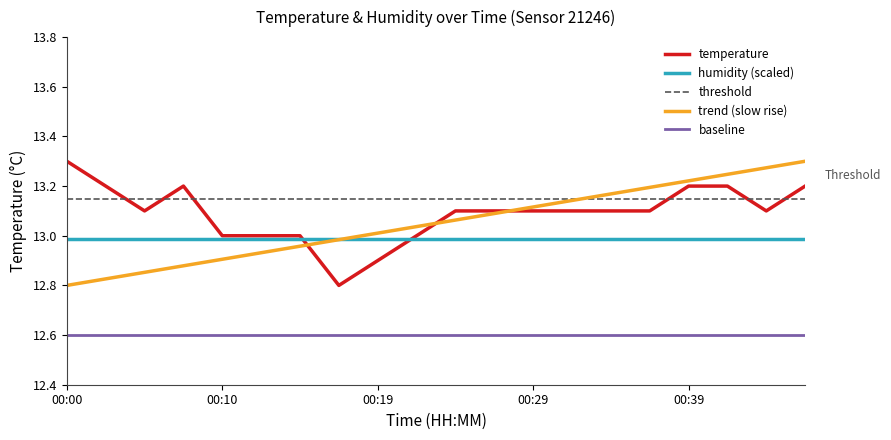

Rank the categories by value from highest to lowest.

00:00, 00:02, 00:07, 00:39, 00:41, 00:46, 00:05, 00:24, 00:27, 00:29, 00:32, 00:34, 00:36, 00:44, 00:10, 00:12, 00:15, 00:22, 00:19, 00:17